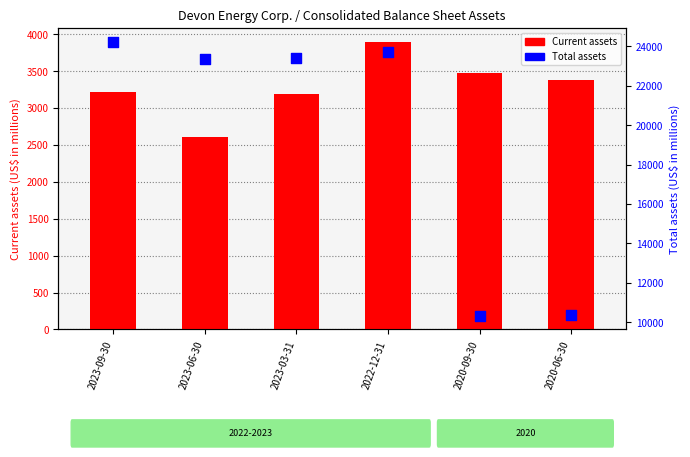

Which series has the widest spread of Y values?

Total assets